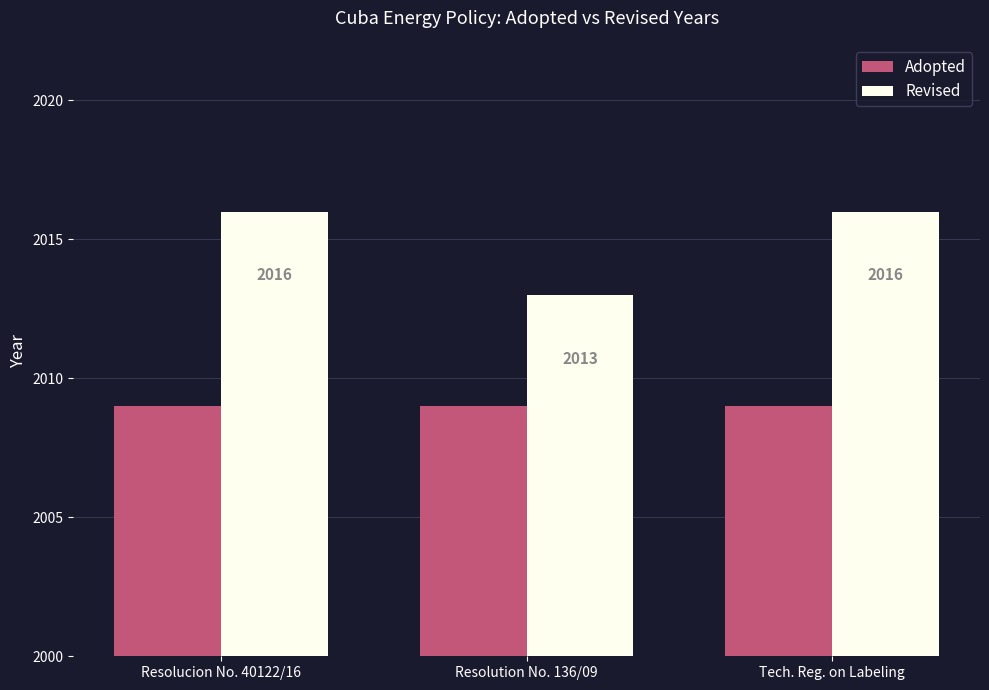

Is it true that Revised equals 2016 at Resolucion No. 40122/16?

True